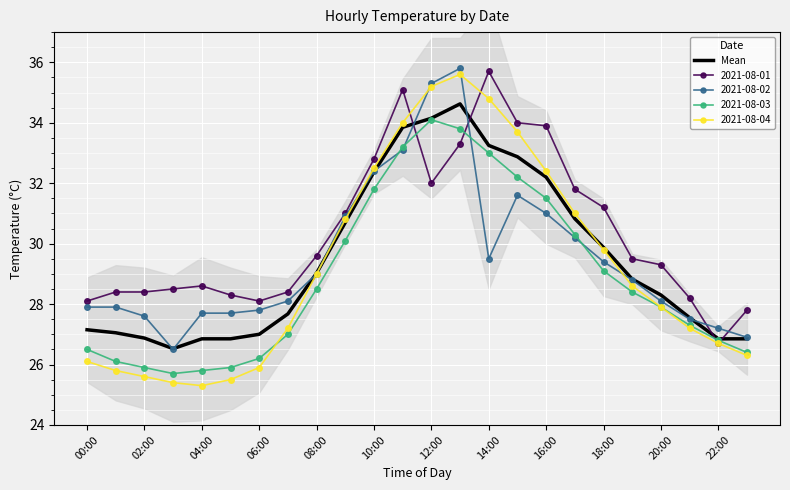

How many interior local peaks (higher than both neighbors) does the data have?

1